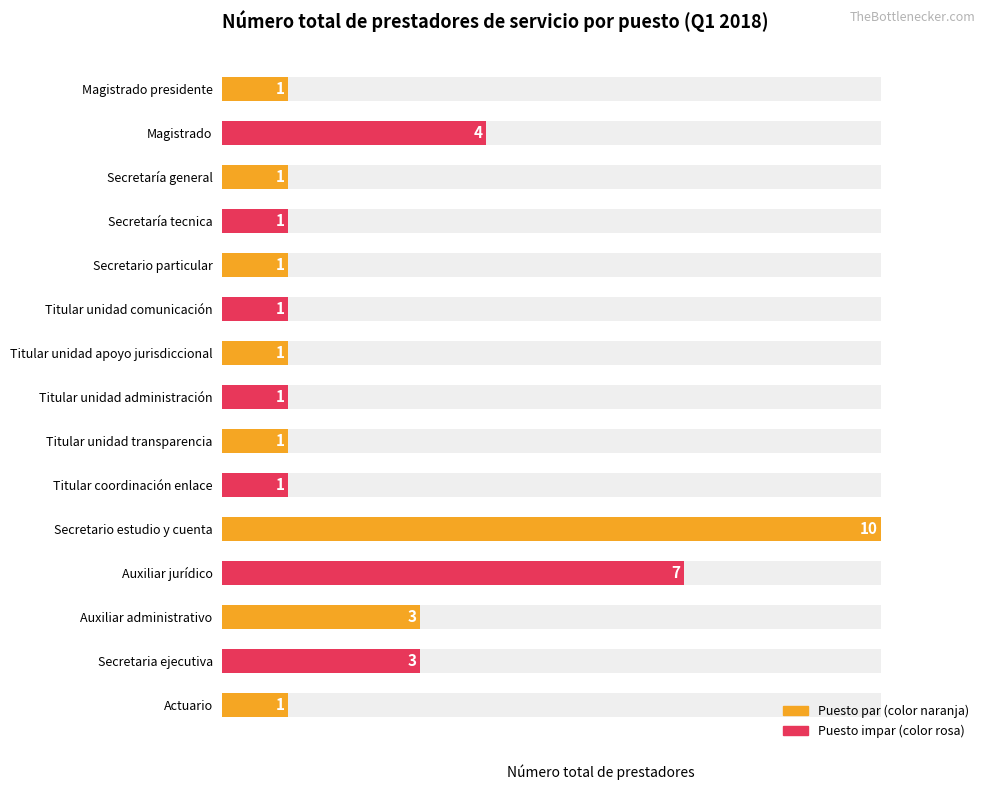

How many values are between 1 and 3?

12